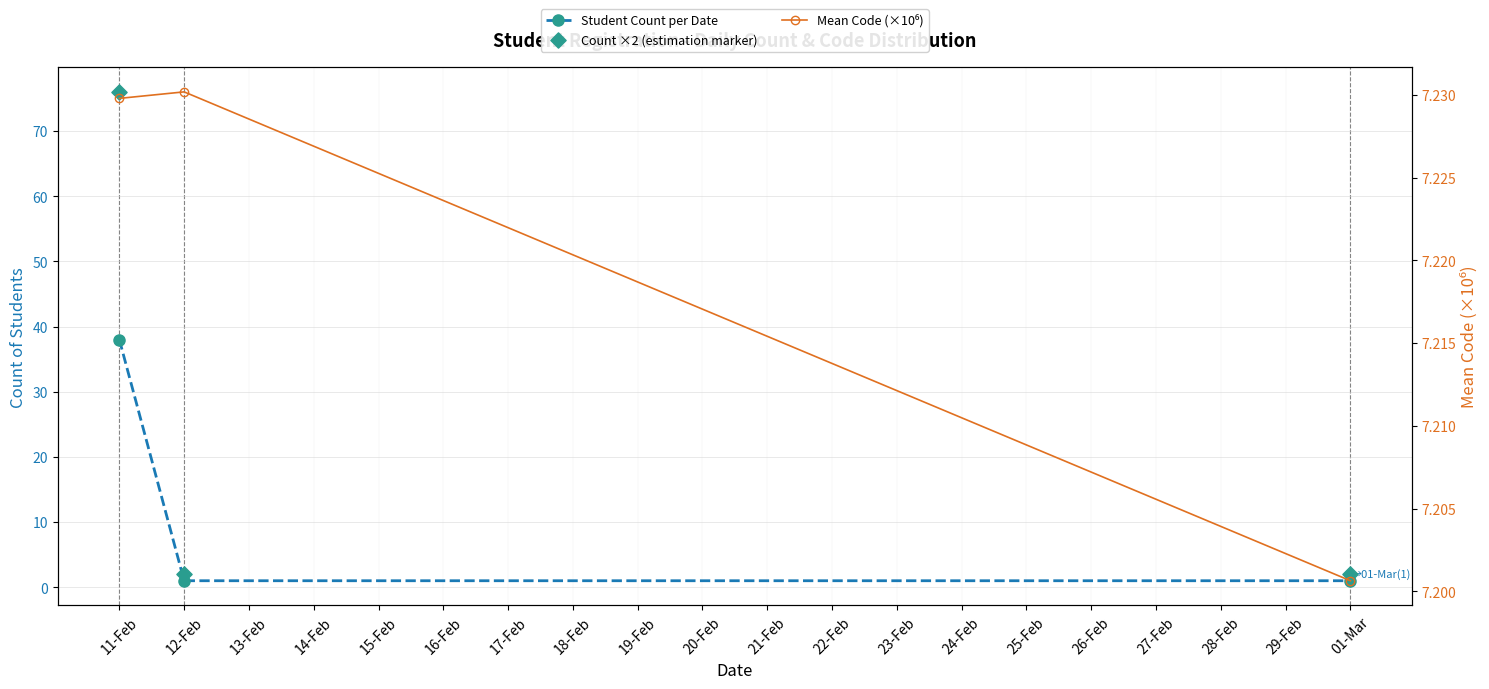

What are all the series names shown in the legend?

Student Count per Date, Count ×2 (estimation marker), Mean Code (×10⁶)